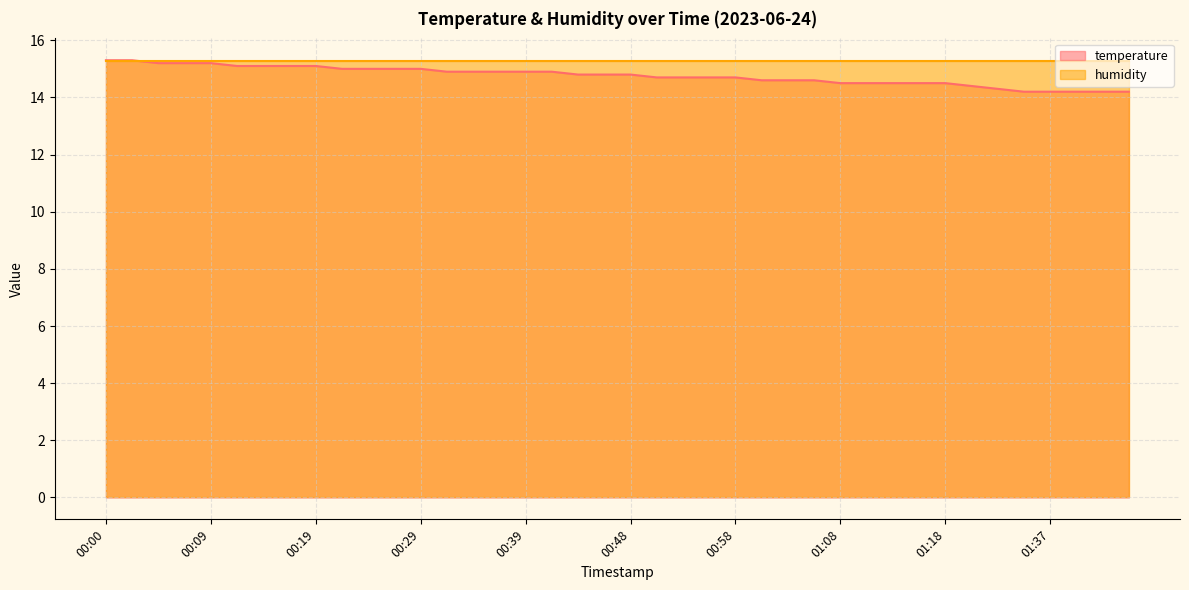

What is the ratio of the value at 01:03 to the value at 00:34?

1.0